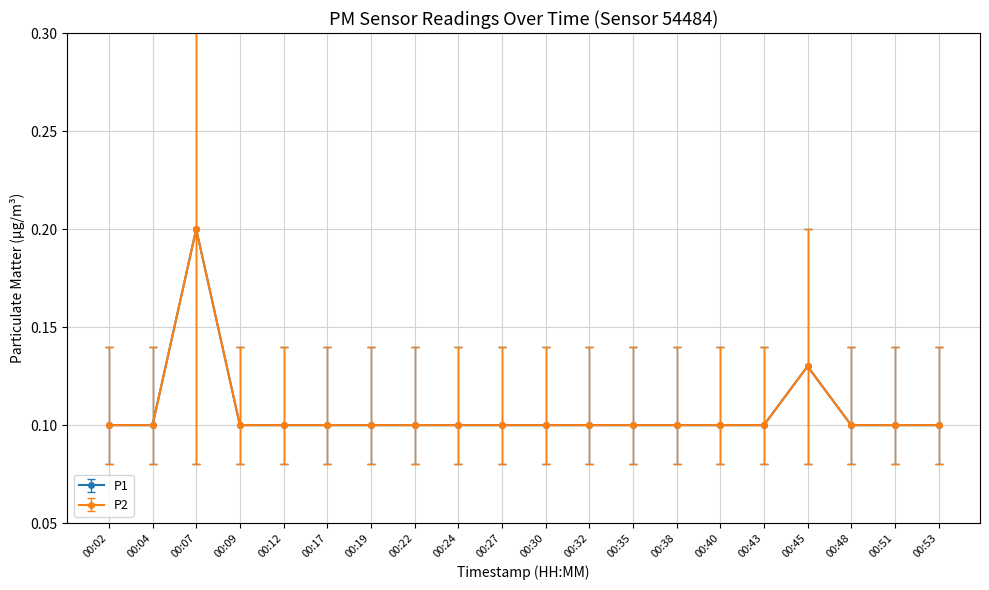

Is this an area chart (filled region under the line)?

No